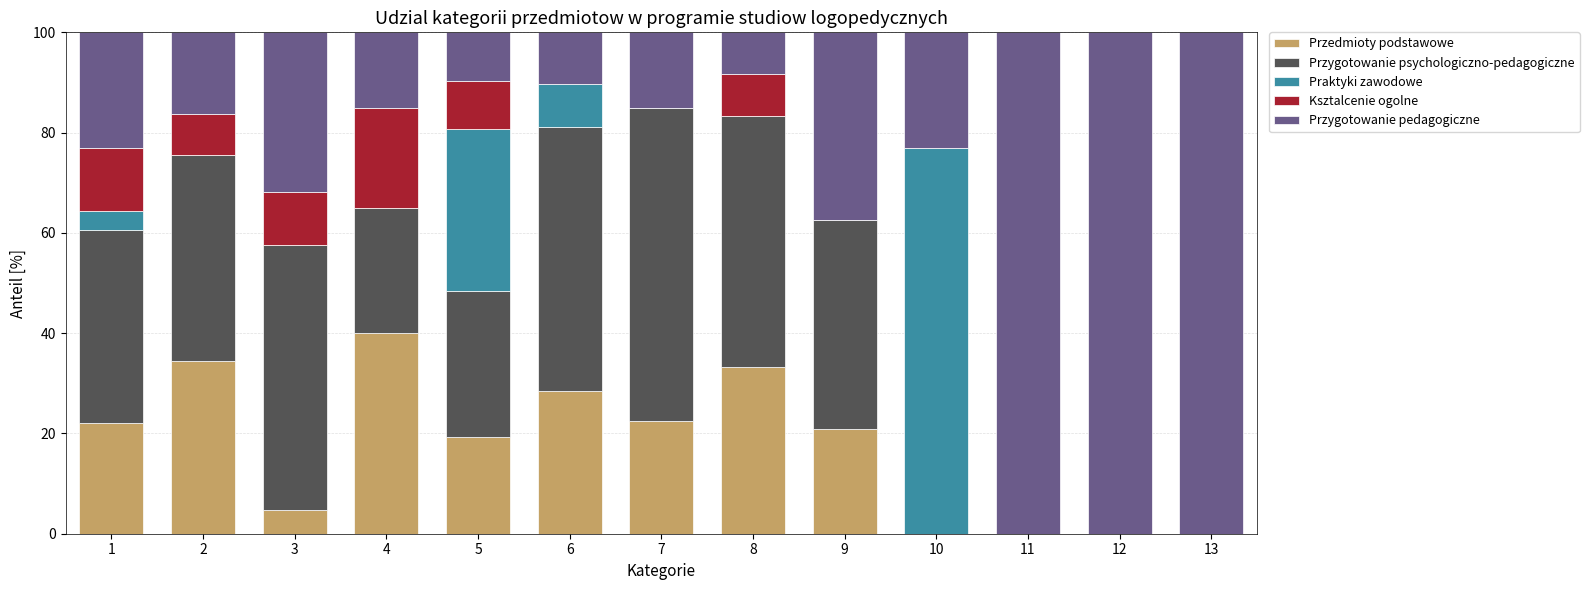

What is the total value across all series at 1?

100.0